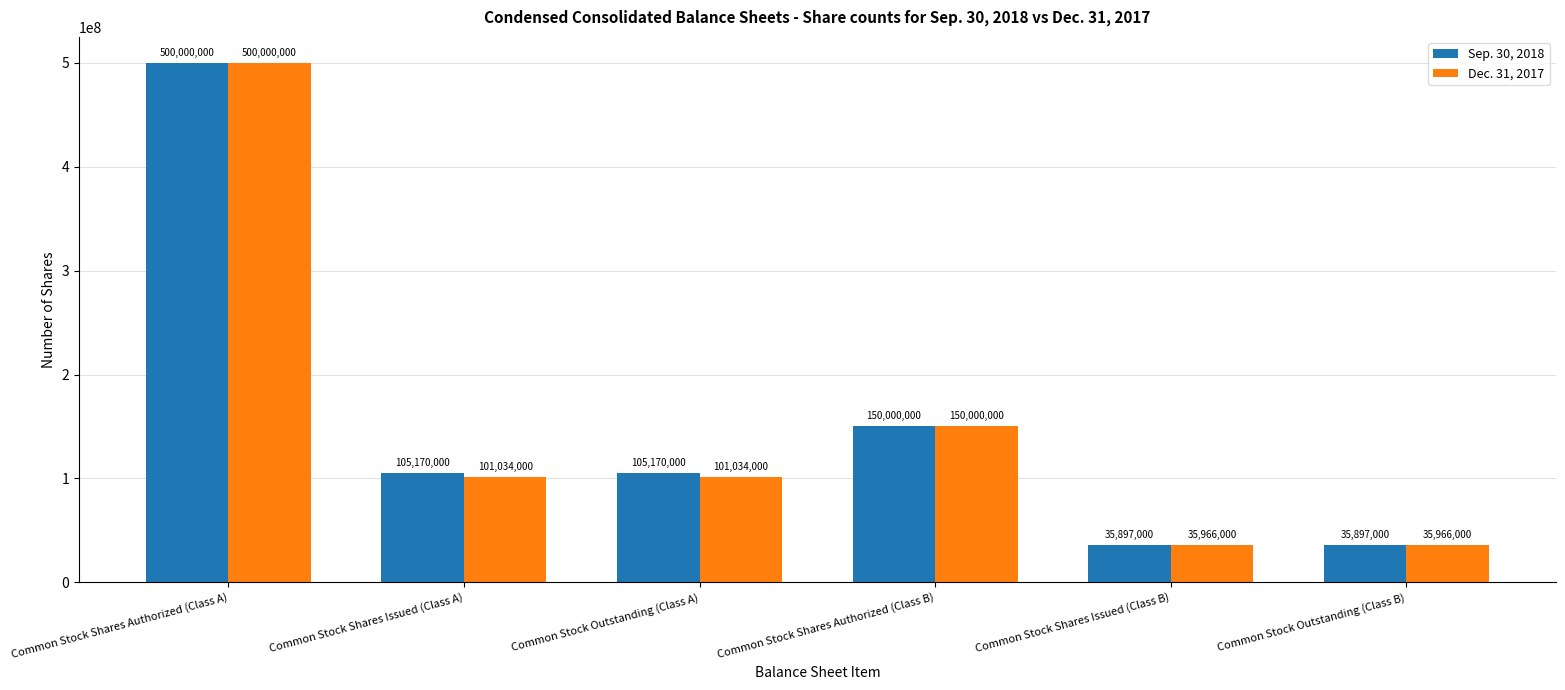

Reading left to right, what are all the values shown in this chart?

Sep. 30, 2018: 500000000	105170000	105170000	150000000	35897000	35897000
Dec. 31, 2017: 500000000	101034000	101034000	150000000	35966000	35966000